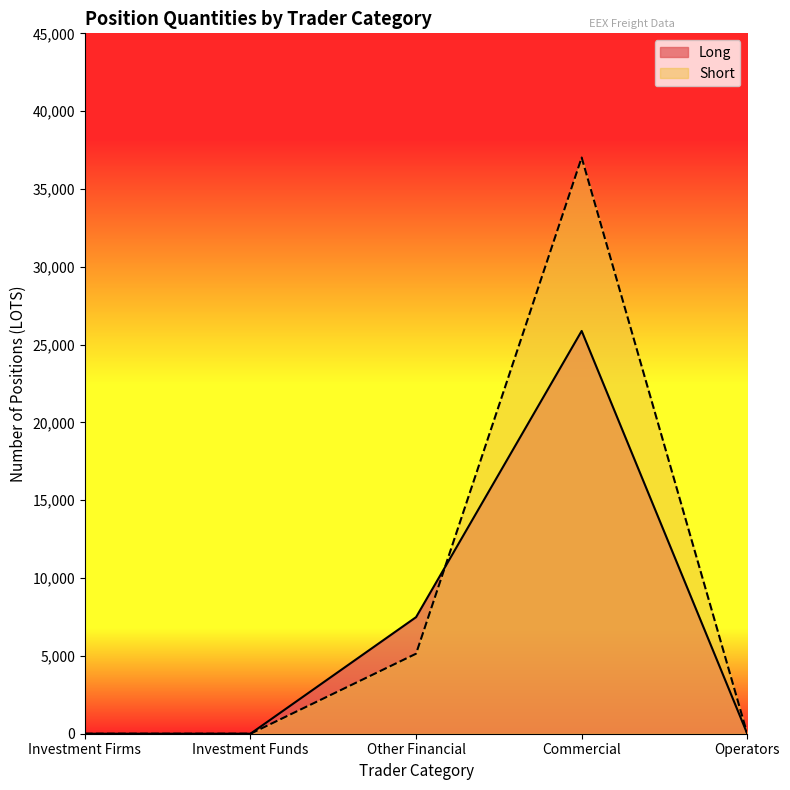

Which category has the lowest value across all series?

Investment Firms